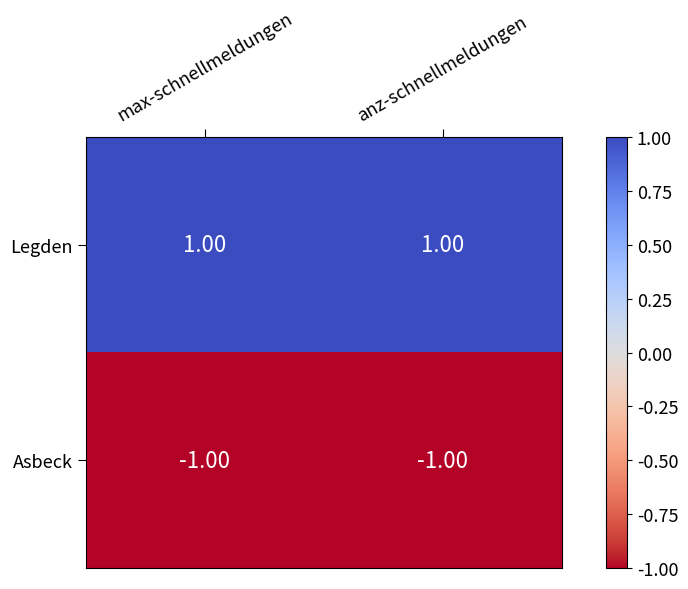

Rank the series by their average value, from lowest to highest.

Asbeck, Legden